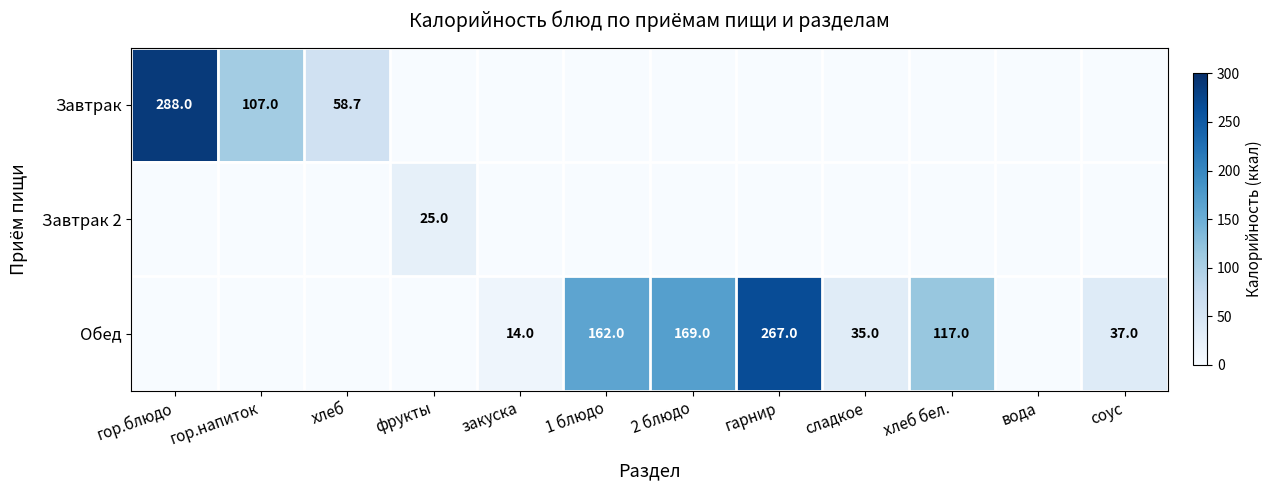

True or false: Завтрак has a value of 58.7 at хлеб.

True